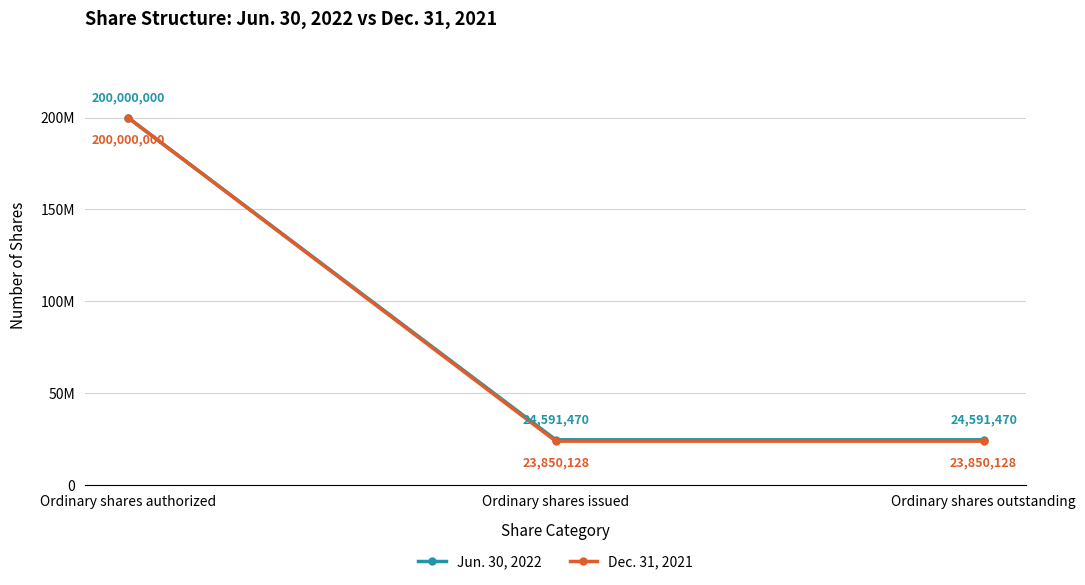

At which category does the chart reach its peak across all series?

Ordinary shares authorized